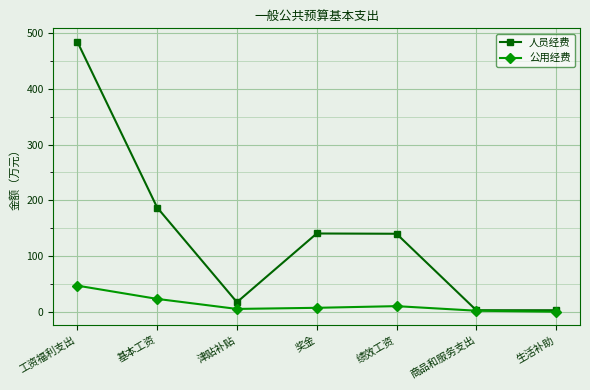

What is the label of the 7th point from the right?

工资福利支出